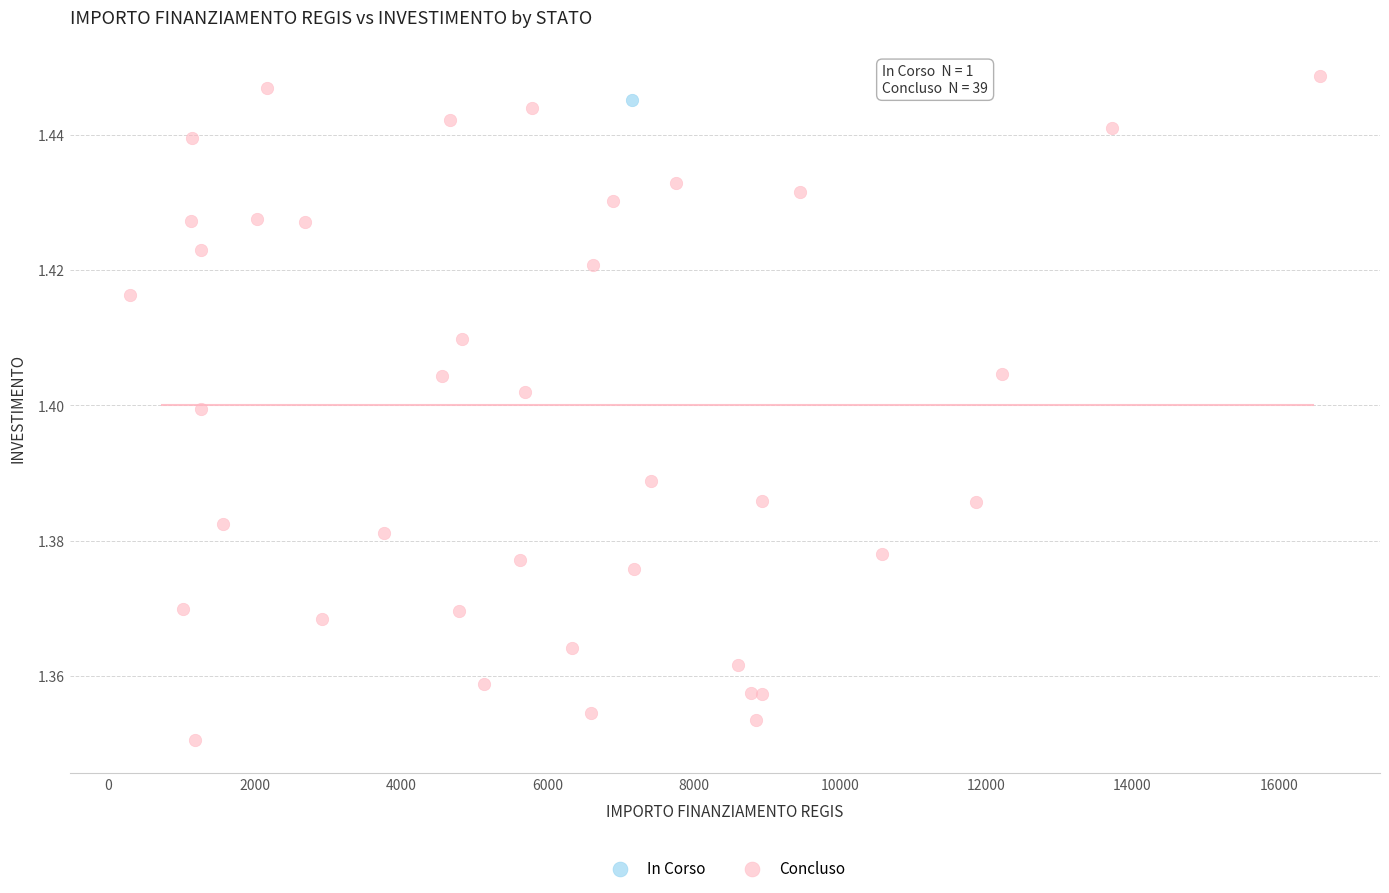

What are all the series names shown in the legend?

In Corso, Concluso